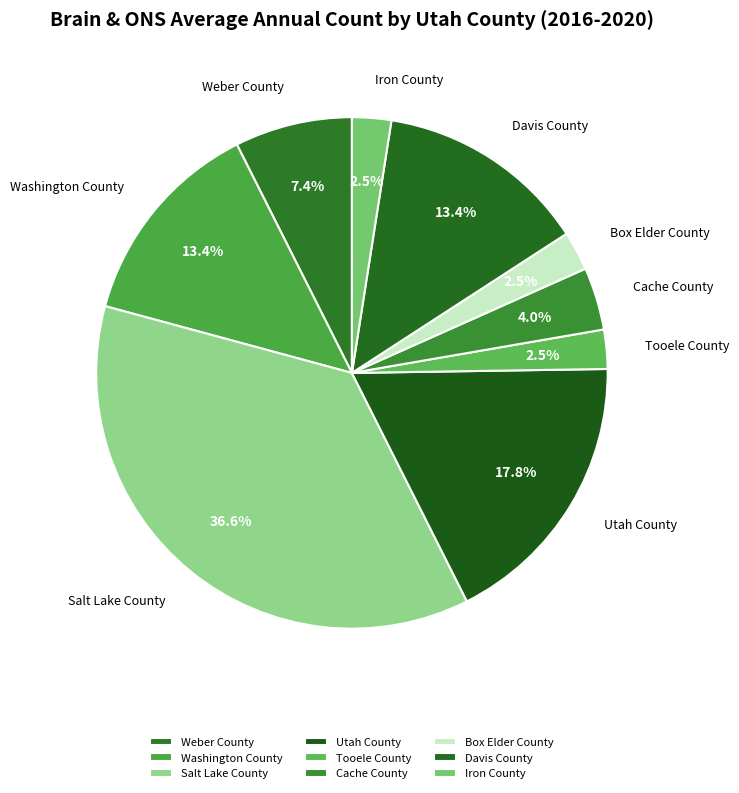

Is Washington County the majority of the pie?

No